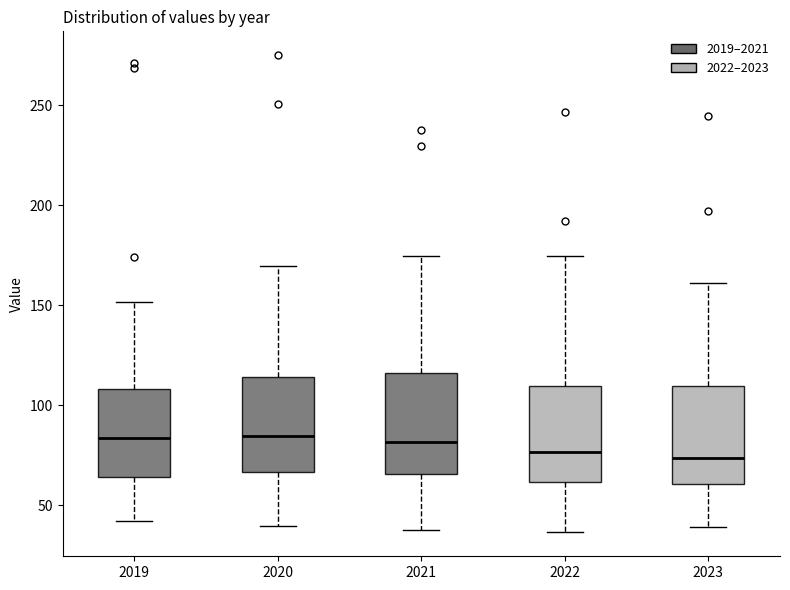

Reading left to right, read every box against the y-axis: the position of its median line, the range the box covers, and the ends of its whiskers. The values are not printed on the chart, so give them approximately, as read against the axis.

2019: median 85, box 65 to 110, whiskers 40 to 150
2020: median 85, box 65 to 115, whiskers 40 to 170
2021: median 80, box 65 to 115, whiskers 40 to 175
2022: median 75, box 60 to 110, whiskers 35 to 175
2023: median 75, box 60 to 110, whiskers 40 to 160